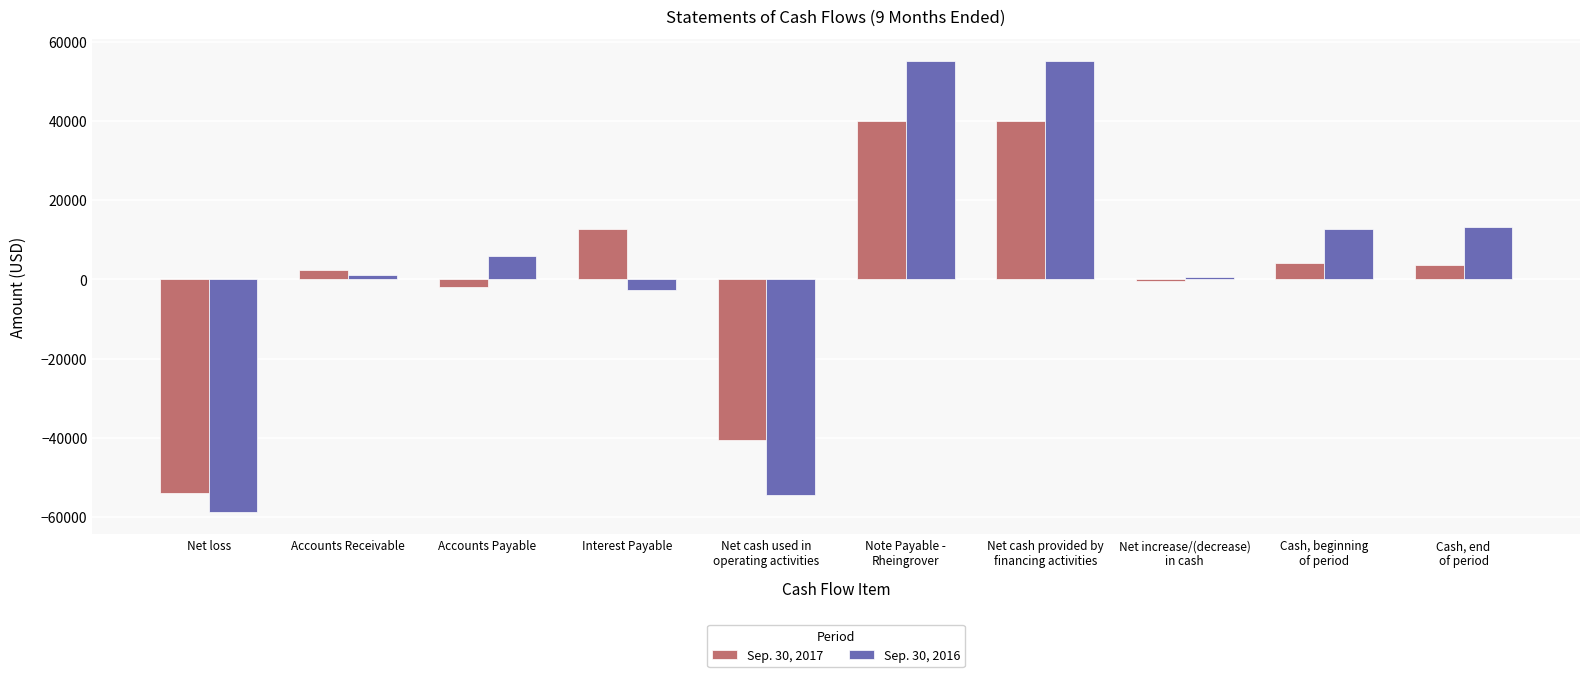

What are all the series names shown in the legend?

Sep. 30, 2017, Sep. 30, 2016